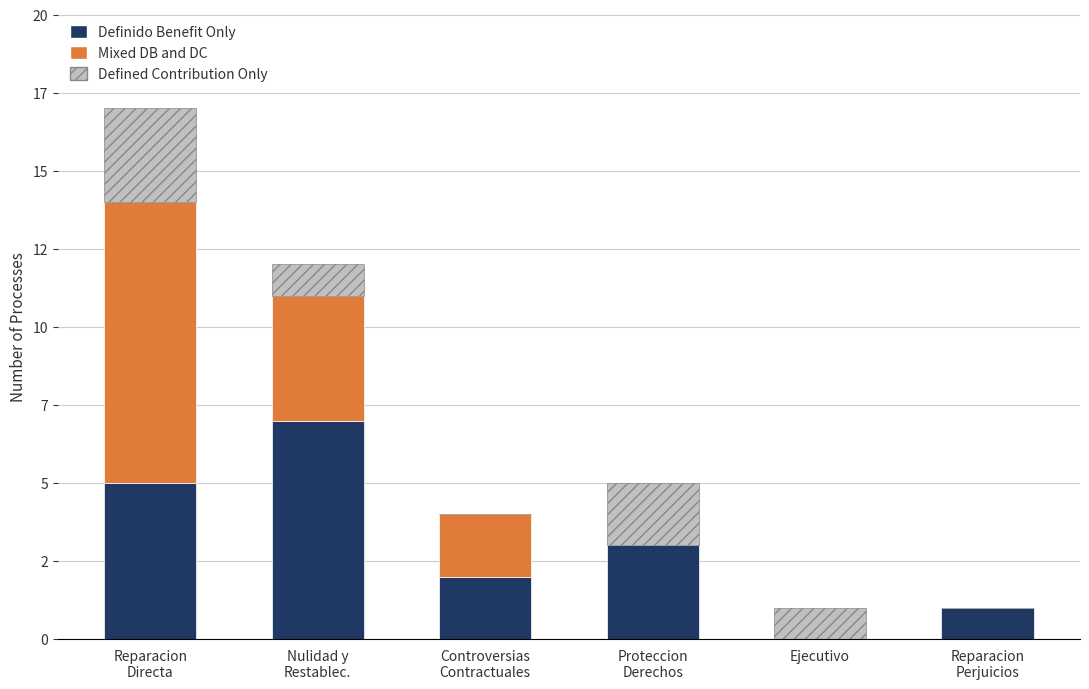

Are the bars grouped side by side (vs. stacked)?

No